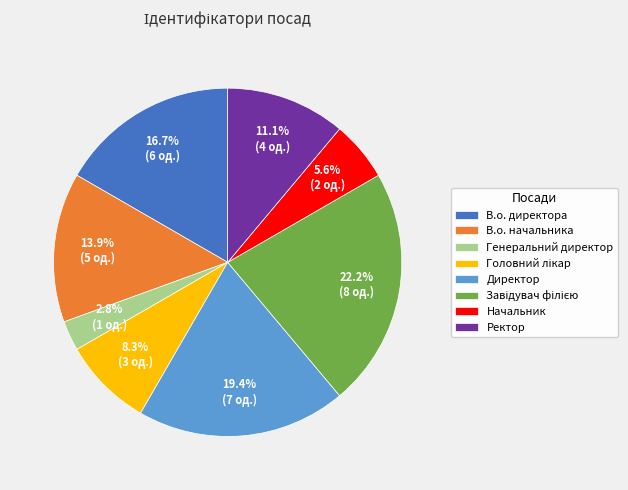

Between Генеральний директор and Директор, which is larger?

Директор